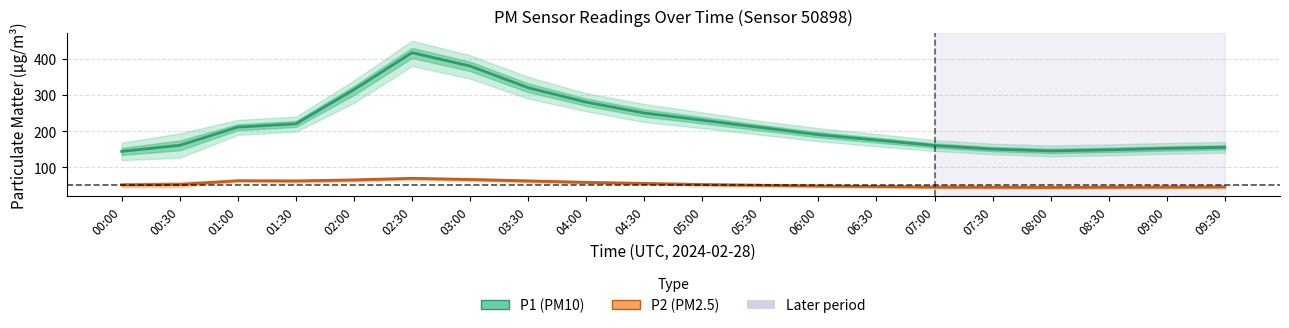

What is the difference between the P2 (PM2.5) values at 04:30 and 08:30?

10.5